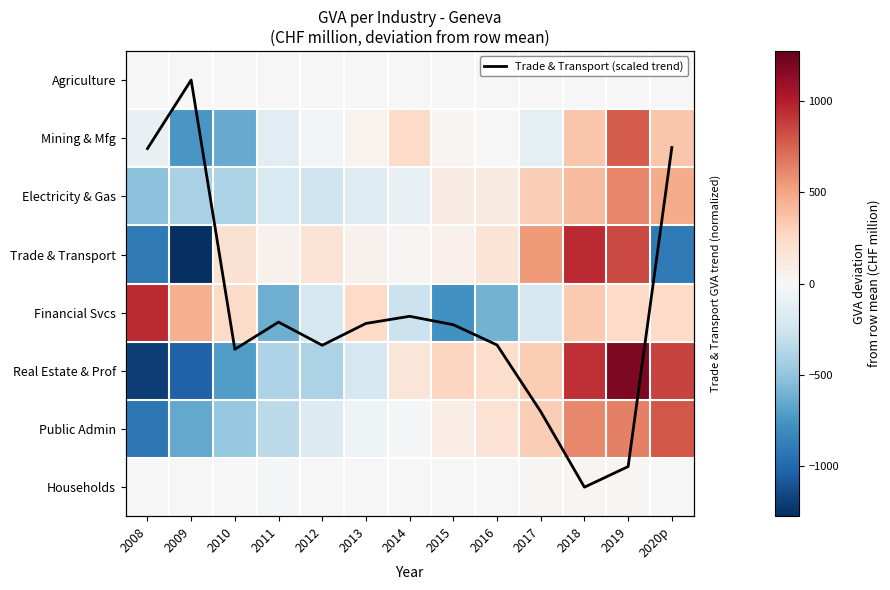

What is the total value across all series at 2015?

-201.4